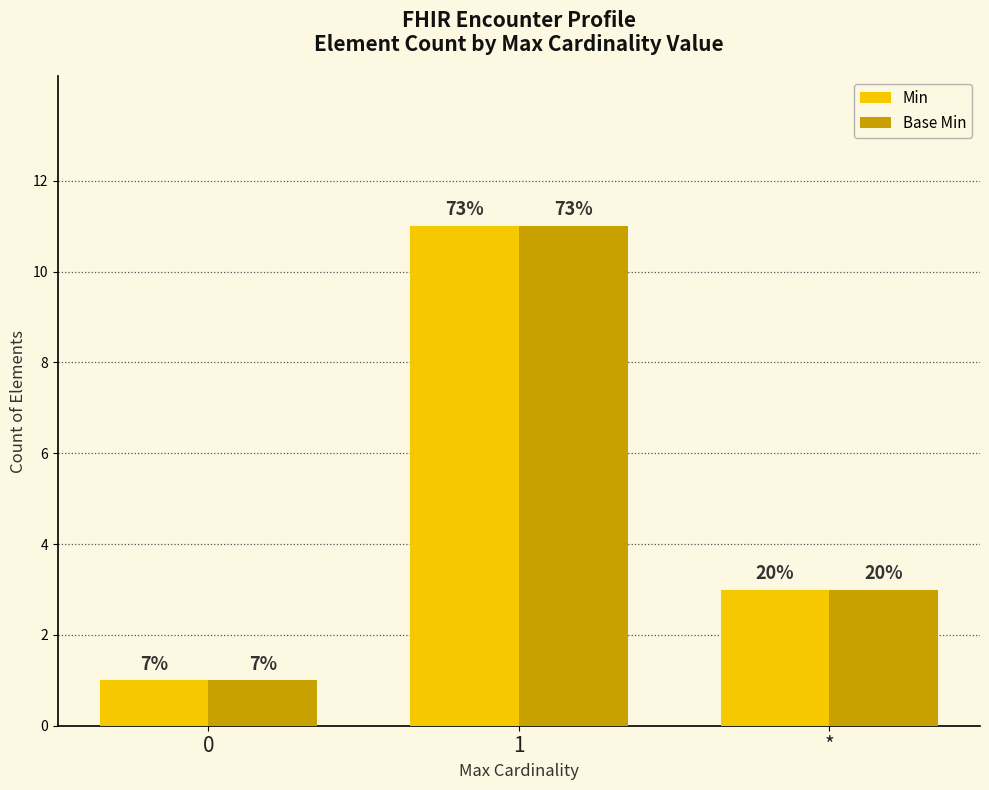

Does the chart contain any negative values?

No